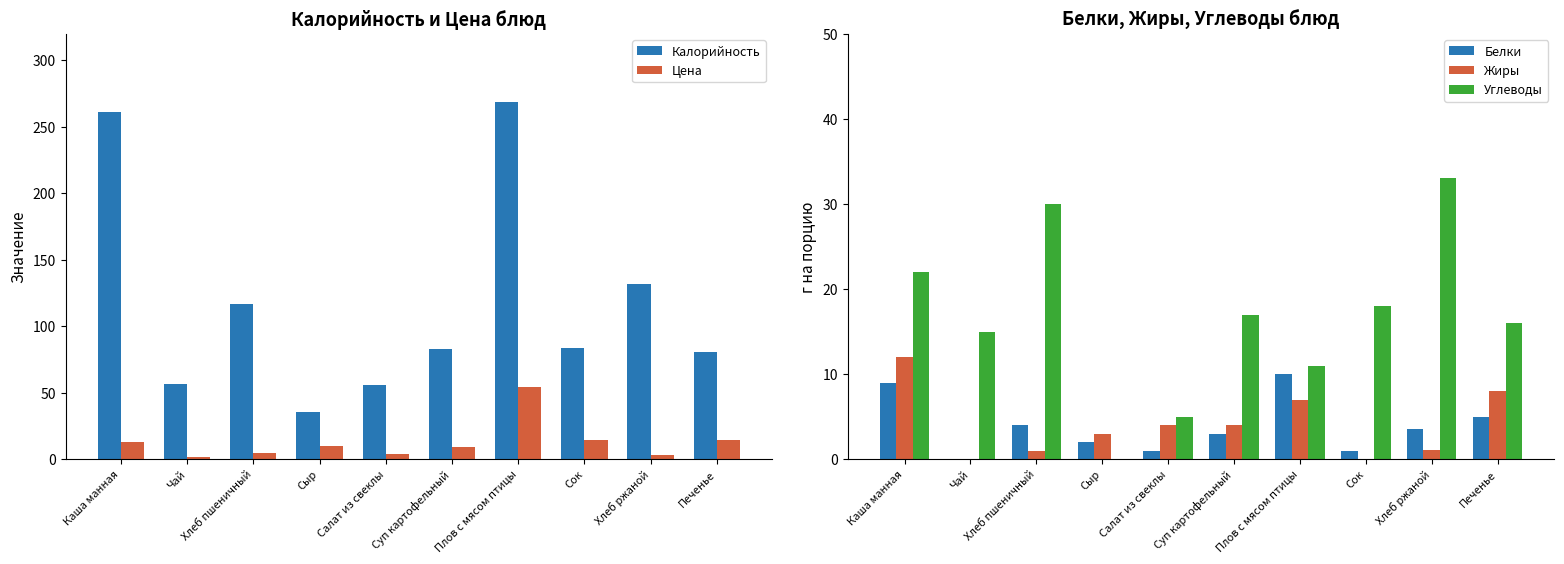

What is the label of the 6th bar from the right?

Салат из свеклы